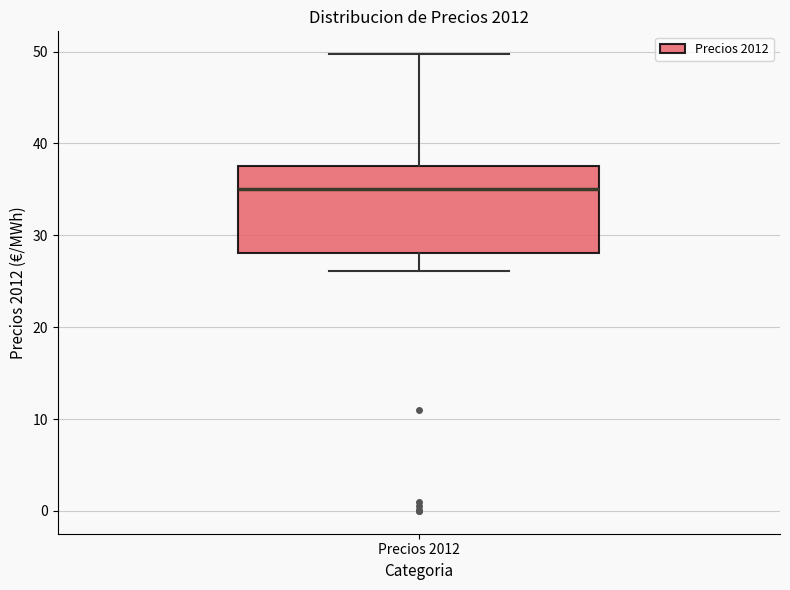

Where does the upper whisker of the box for Precios 2012 end on the y-axis? The values are not printed on the chart, so give them approximately, as read against the axis.

50